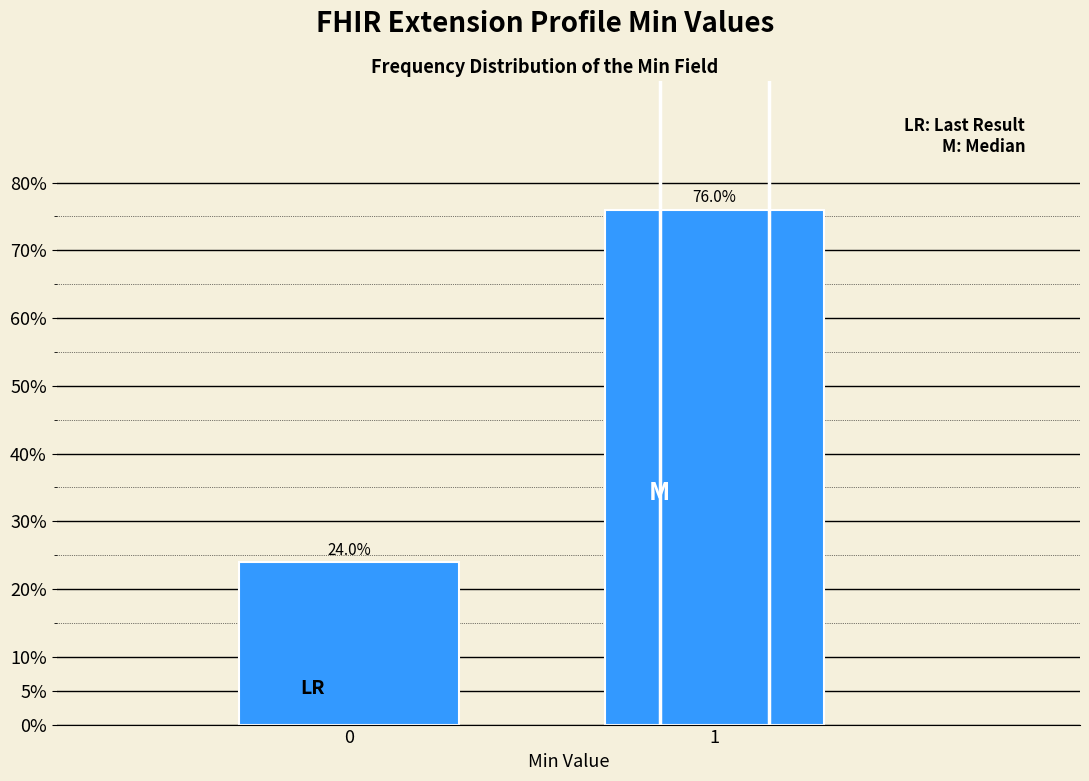

Reading right to left, what are all the values shown in this chart?

1=76	0=24